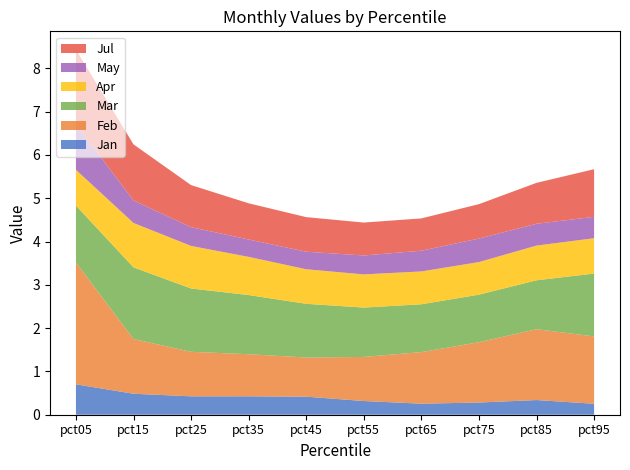

Reading left to right, transcribe all the data shown in this chart.

Jan: pct05=0.7	pct15=0.5	pct25=0.4	pct35=0.4	pct45=0.4	pct55=0.3	pct65=0.3	pct75=0.3	pct85=0.3	pct95=0.3
Feb: pct05=2.8	pct15=1.3	pct25=1.0	pct35=1.0	pct45=0.9	pct55=1.0	pct65=1.2	pct75=1.4	pct85=1.6	pct95=1.6
Mar: pct05=1.3	pct15=1.7	pct25=1.5	pct35=1.4	pct45=1.2	pct55=1.1	pct65=1.1	pct75=1.1	pct85=1.1	pct95=1.5
Apr: pct05=0.8	pct15=1.0	pct25=1.0	pct35=0.9	pct45=0.8	pct55=0.8	pct65=0.8	pct75=0.8	pct85=0.8	pct95=0.8
May: pct05=1.1	pct15=0.5	pct25=0.4	pct35=0.4	pct45=0.4	pct55=0.4	pct65=0.5	pct75=0.5	pct85=0.5	pct95=0.5
Jul: pct05=1.7	pct15=1.3	pct25=1.0	pct35=0.8	pct45=0.8	pct55=0.8	pct65=0.7	pct75=0.8	pct85=0.9	pct95=1.1